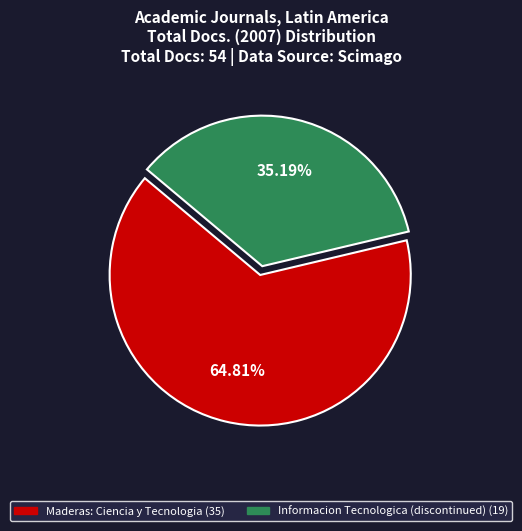

Rank the categories by value from highest to lowest.

Maderas: Ciencia y Tecnologia, Informacion Tecnologica (discontinued)